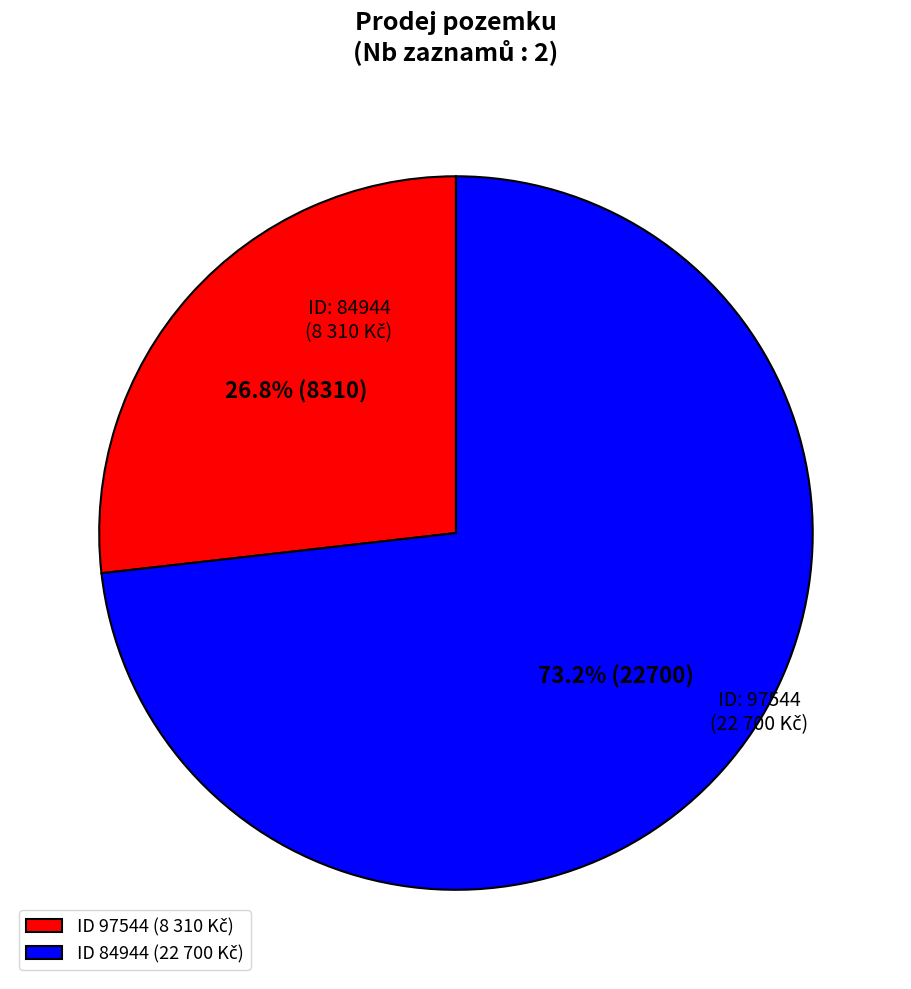

How many segments does this pie chart have?

2